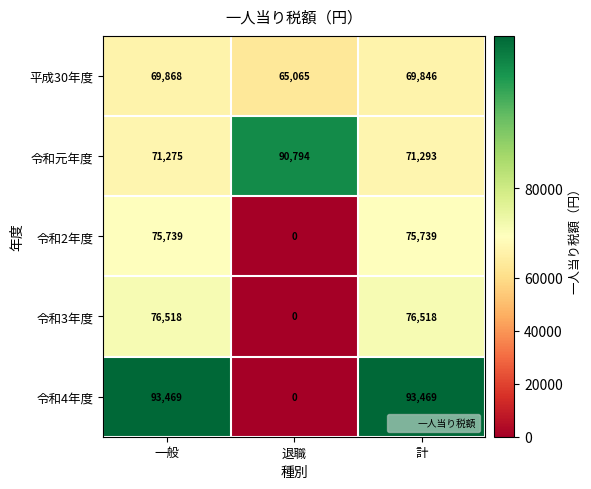

What is the maximum value shown in the chart?

93469